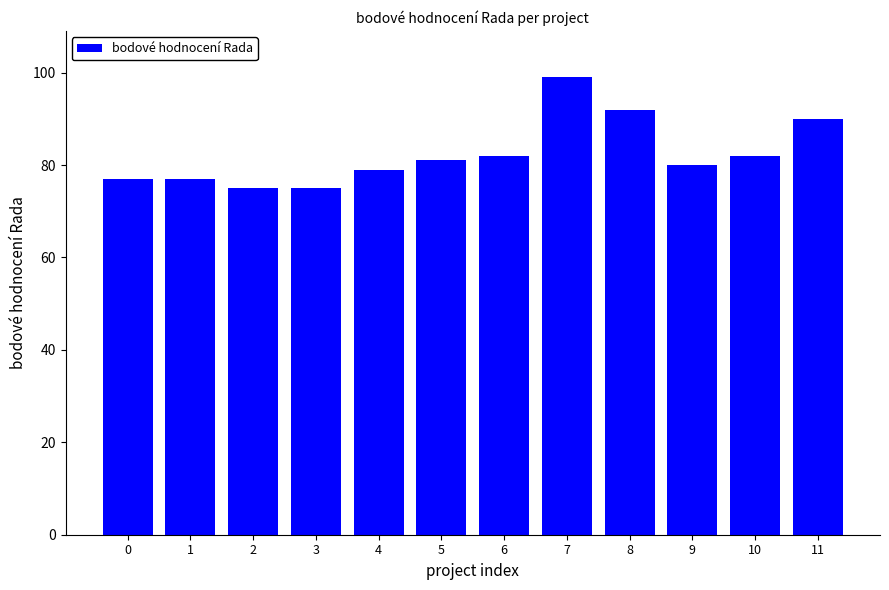

How many bars are there in total?

12